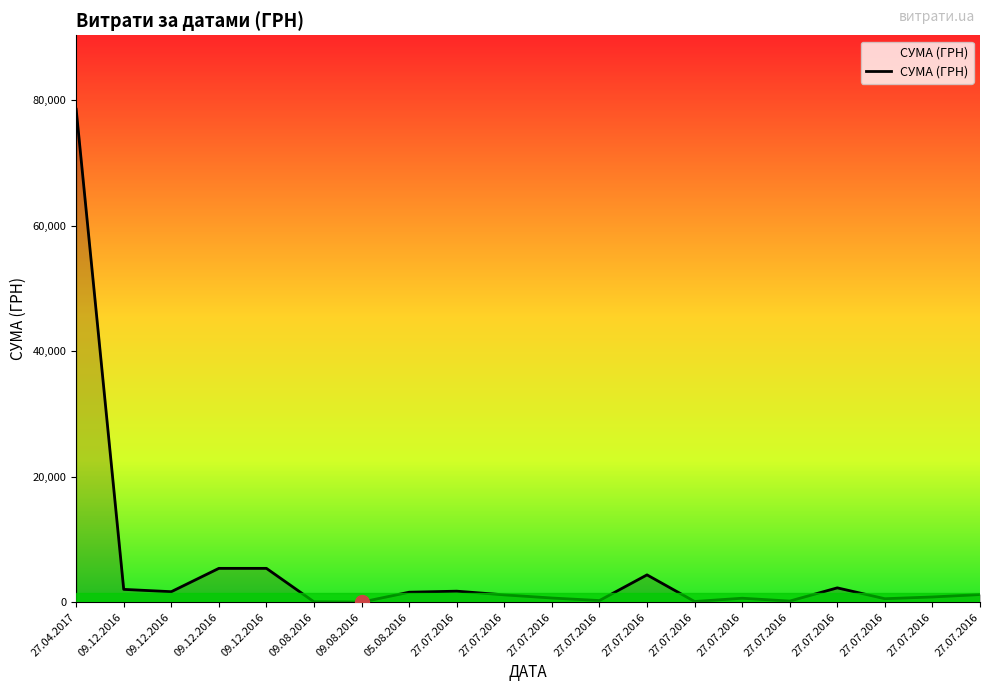

Reading left to right, extract all data points from this chart.

27.04.2017=78600.0	09.12.2016=2050.0	09.12.2016=1680.0	09.12.2016=5400.0	09.12.2016=5400.0	09.08.2016=64.8	09.08.2016=20.2	05.08.2016=1596.0	27.07.2016=1763.0	27.07.2016=1175.0	27.07.2016=671.0	27.07.2016=268.0	27.07.2016=4361.0	27.07.2016=120.0	27.07.2016=638.0	27.07.2016=185.0	27.07.2016=2290.0	27.07.2016=560.0	27.07.2016=840.0	27.07.2016=1223.0